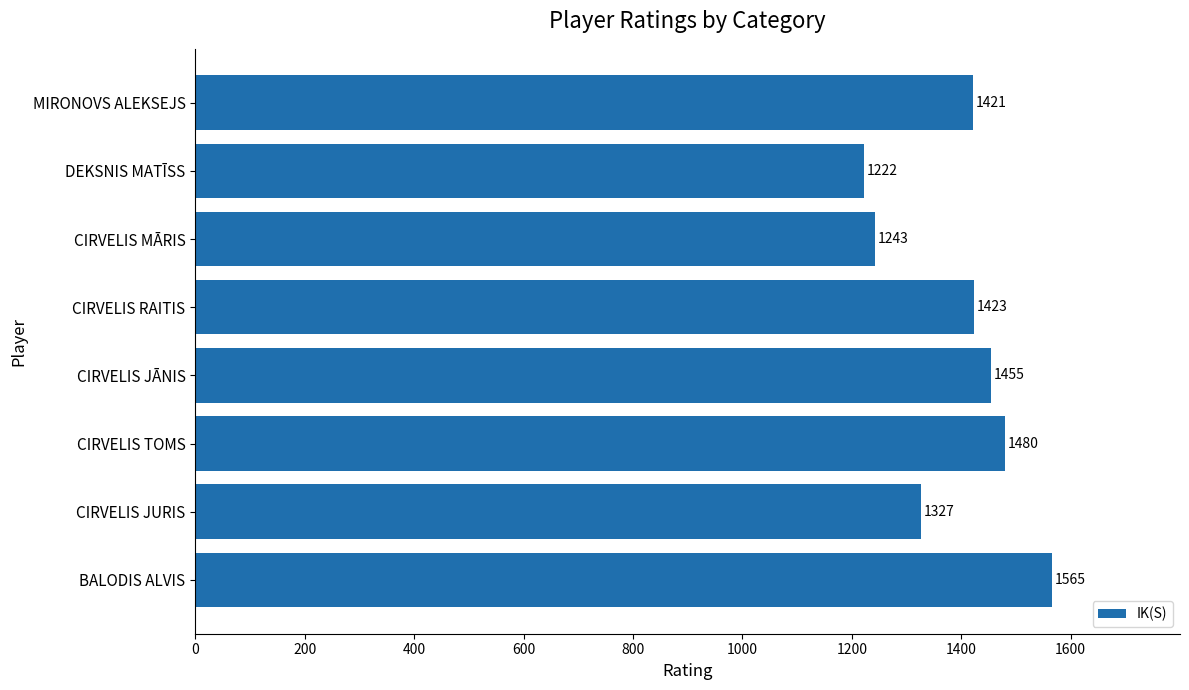

At which category does the chart reach its minimum across all series?

DEKSNIS MATĪSS